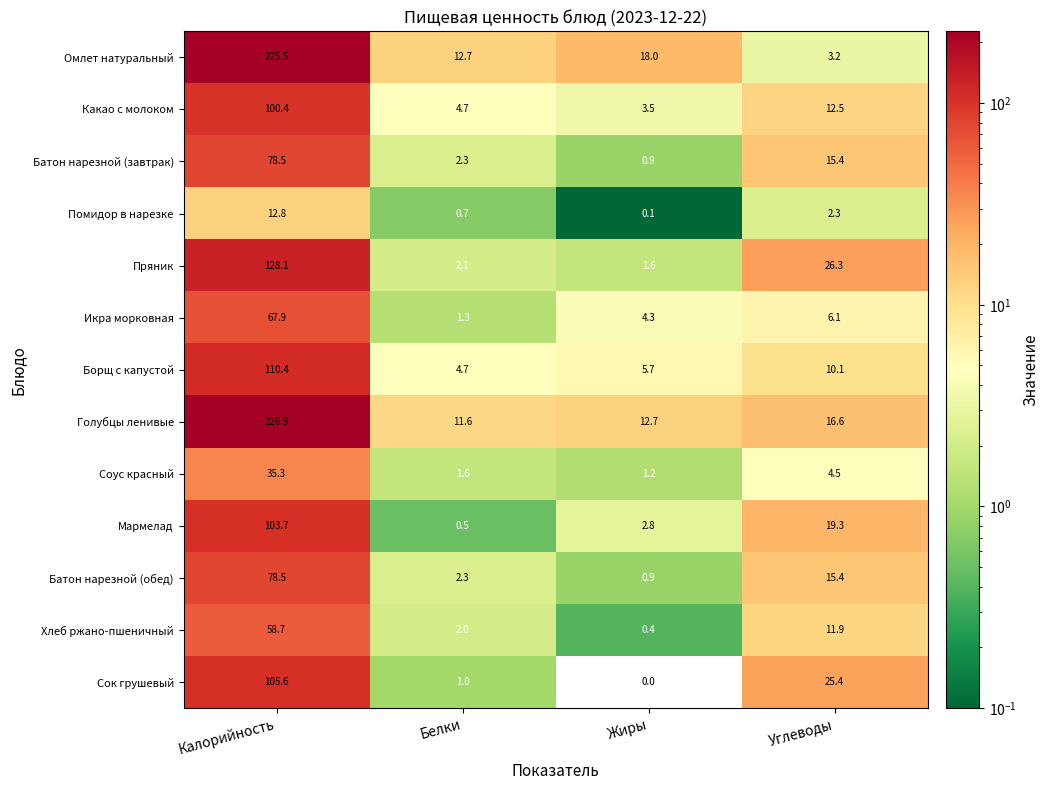

Where does the Батон нарезной (обед) series first go above 15?

Калорийность